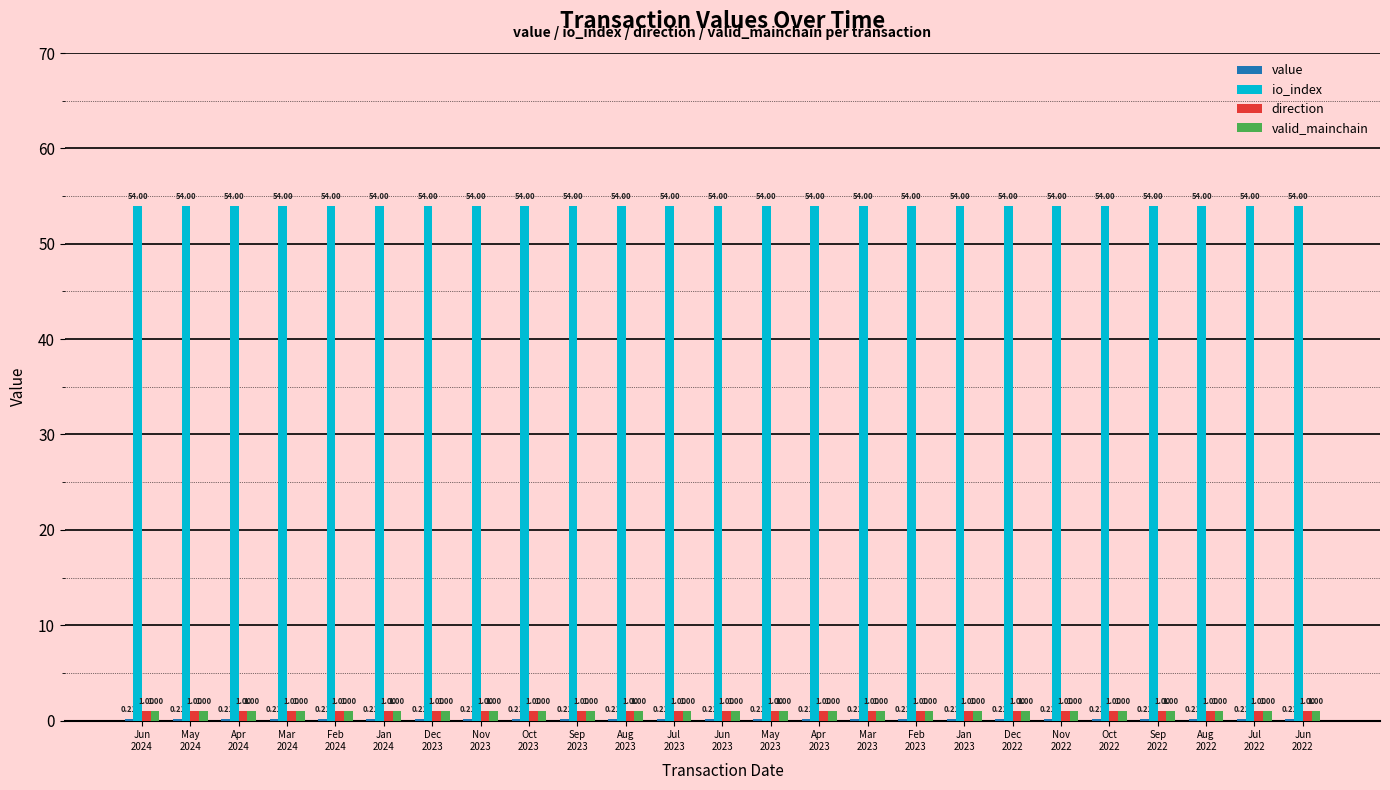

Is it true that valid_mainchain equals 1.0 at Sep
2022?

True